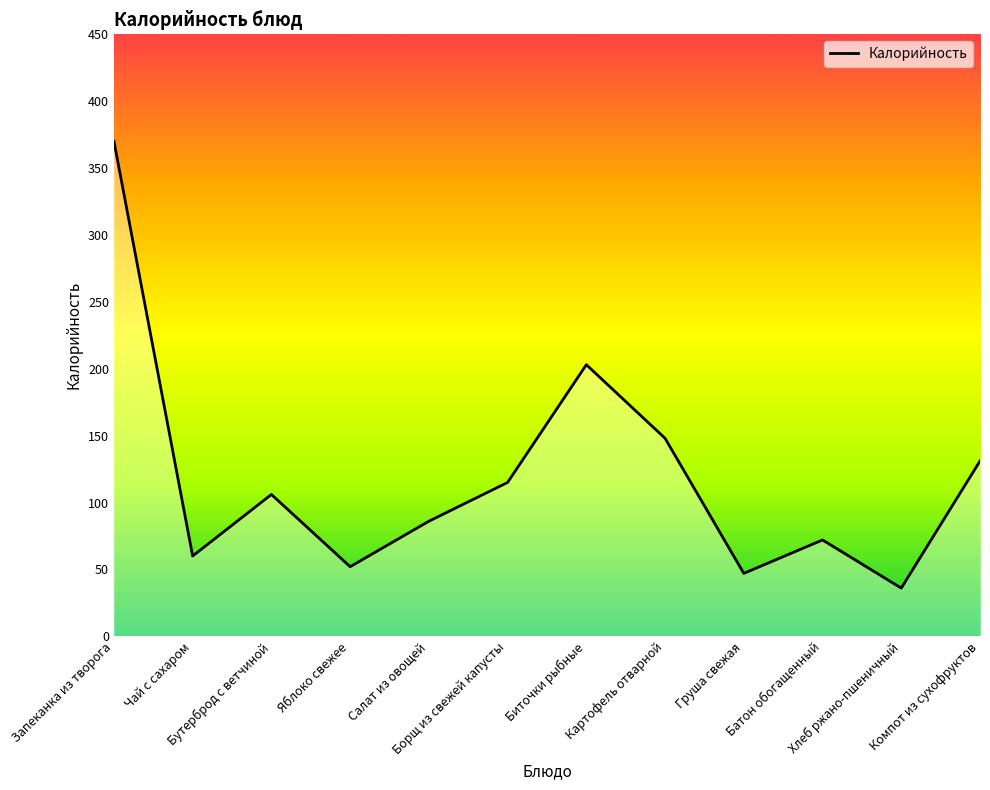

At which category does the chart reach its peak across all series?

Запеканка из творога